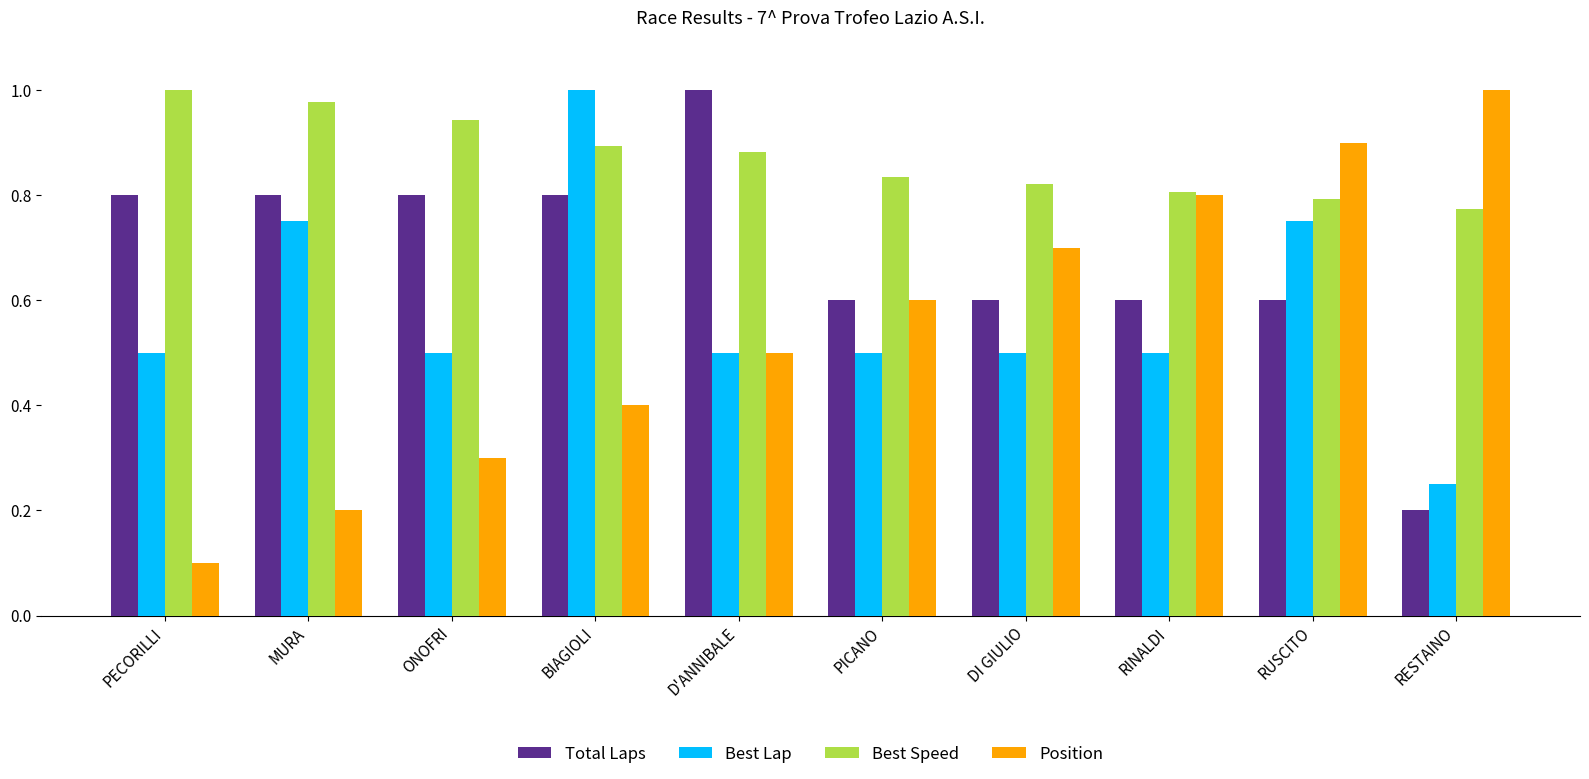

How many bars are there in each group?

4